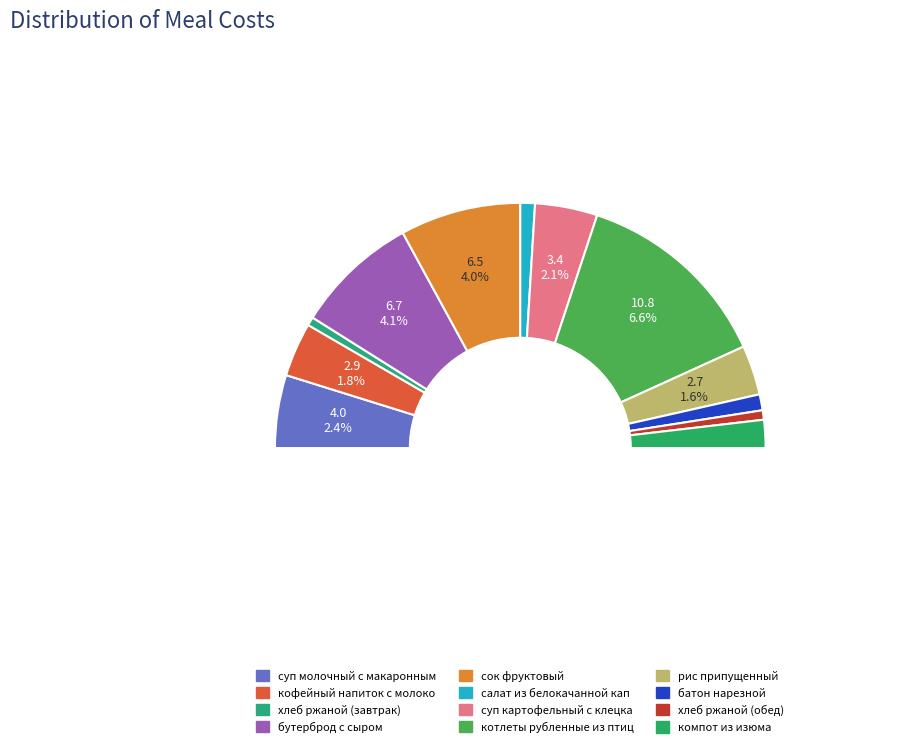

The суп молочный с макаронными изделиями slice represents 22% of the pie. True or false?

False